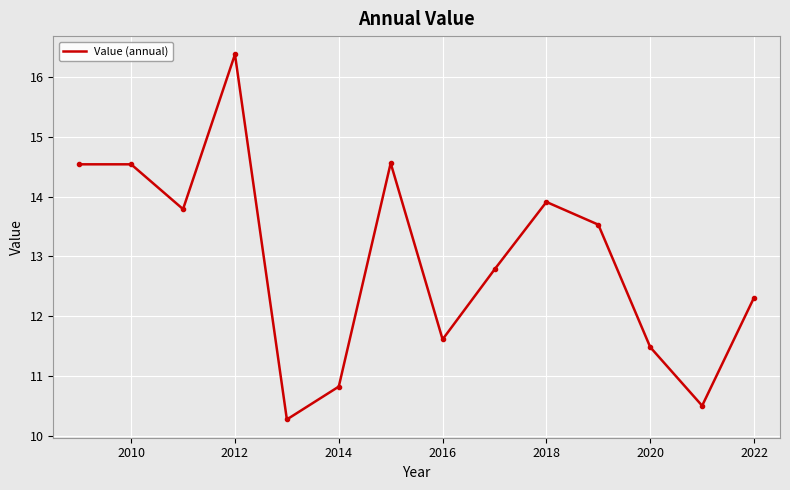

What is the difference between the maximum and minimum values?

6.1